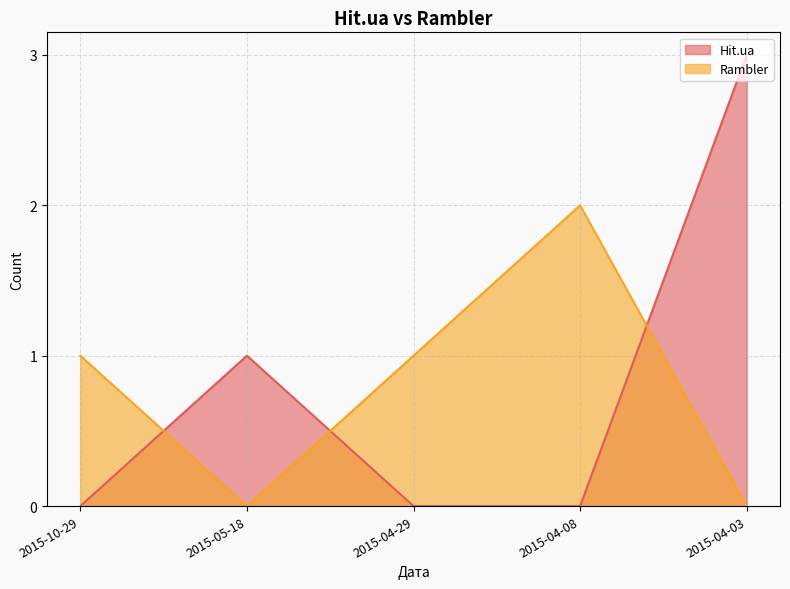

List the series in order of their peak value, highest first.

Hit.ua, Rambler